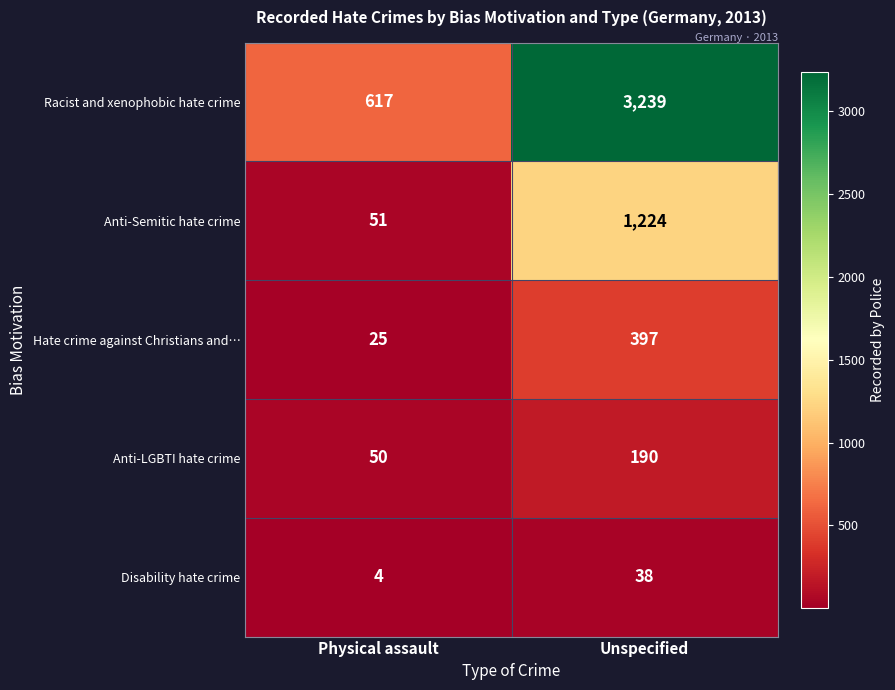

Which series has the largest total across all categories?

Racist and xenophobic hate crime